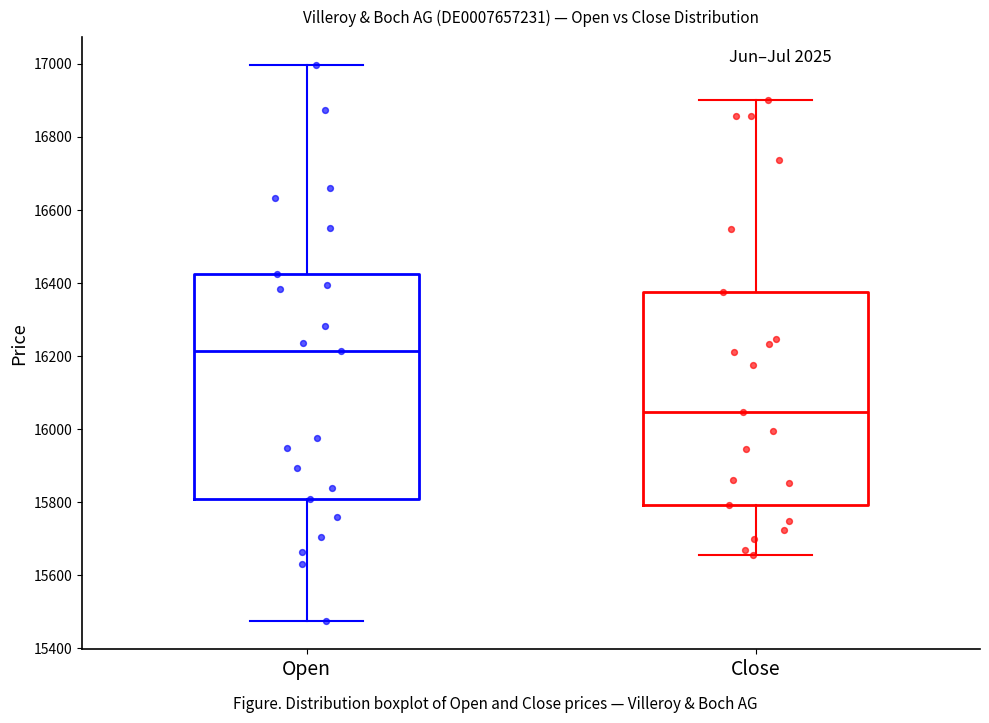

Where does the upper whisker of the box for Open end on the y-axis? The values are not printed on the chart, so give them approximately, as read against the axis.

17000